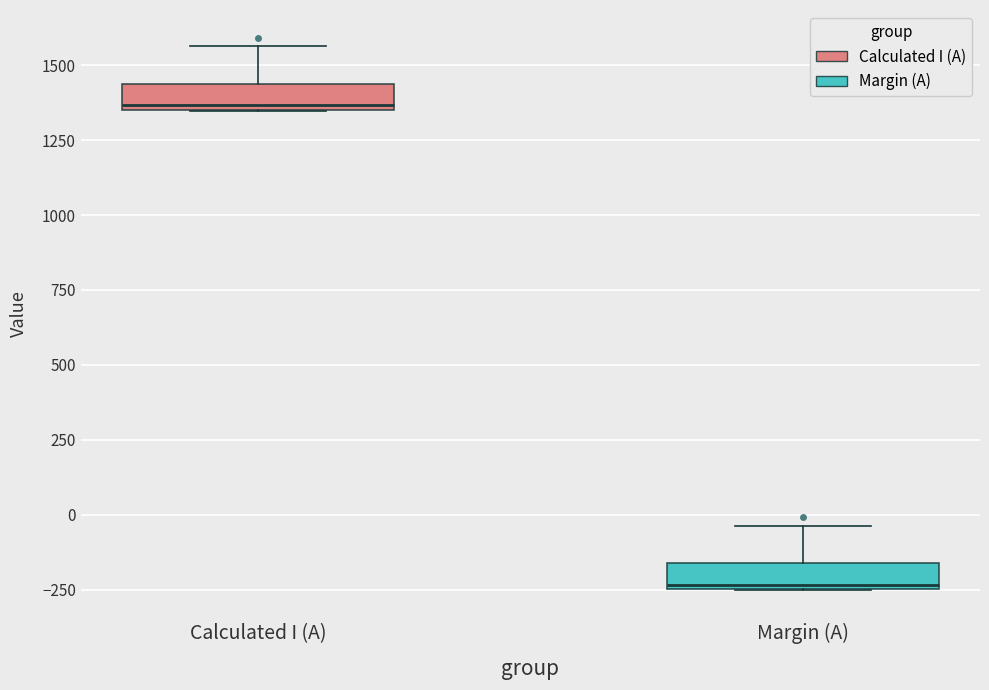

Which box has the lowest median line?

Margin (A)